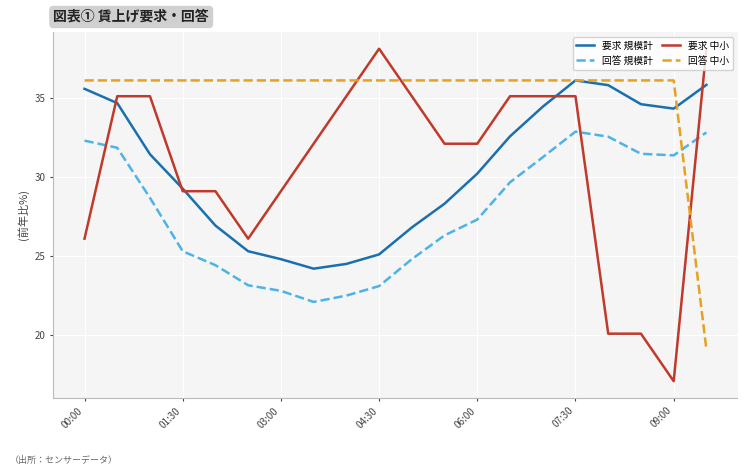

What is the difference between the maximum and minimum values in the 回答 中小 series?

17.0